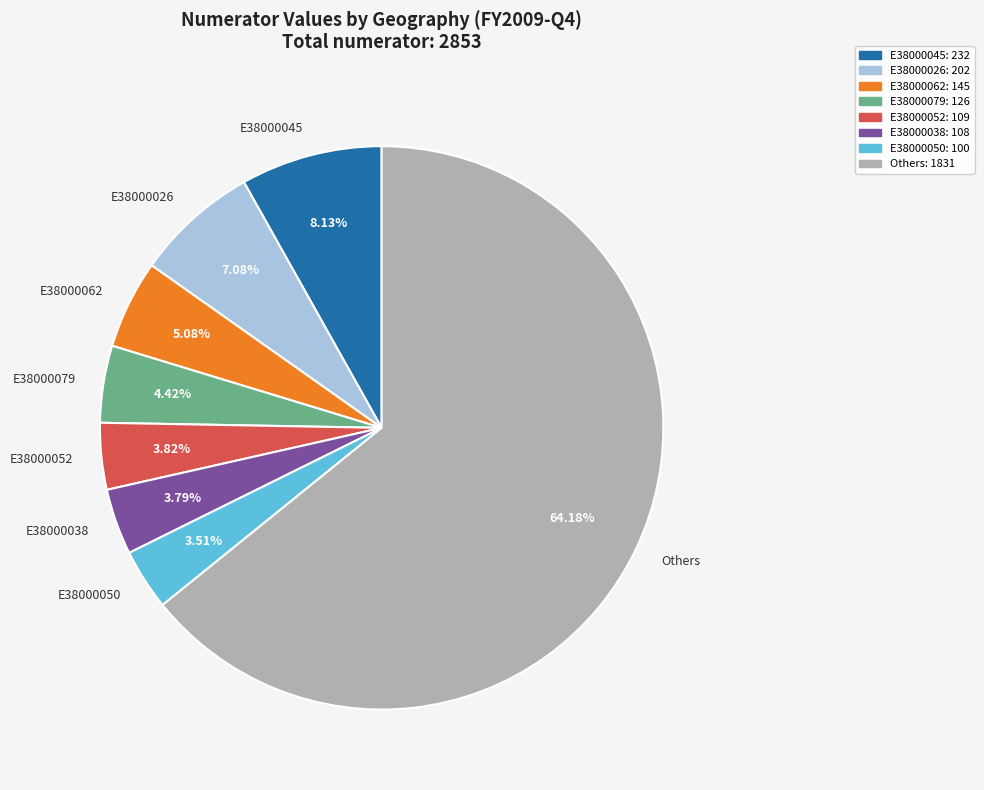

How many slices are in this pie chart?

8